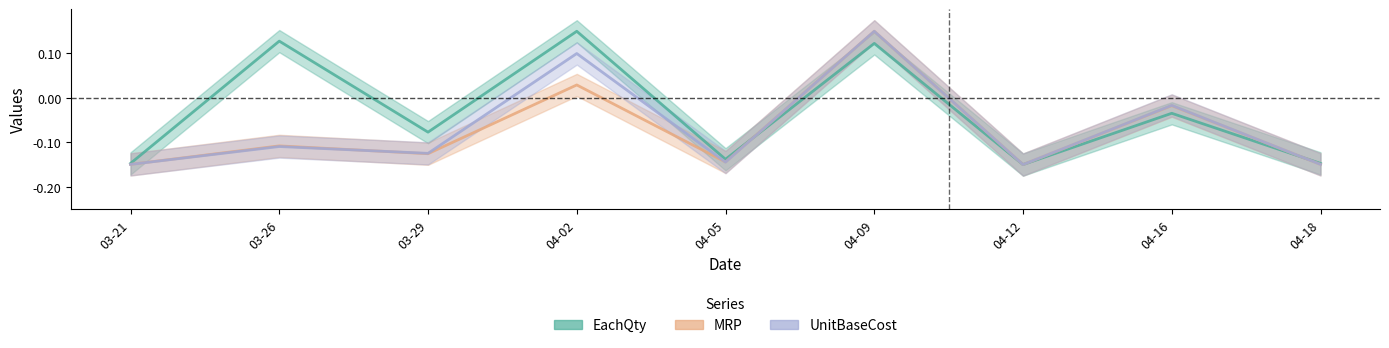

What is the average value of the MRP series?

-0.1